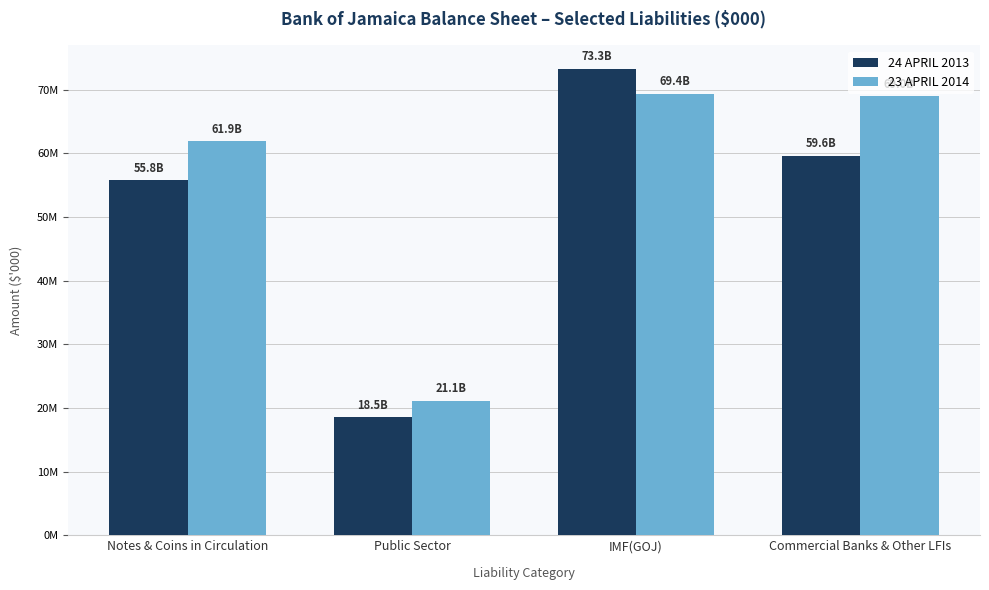

At which category does the chart reach its peak across all series?

IMF(GOJ)